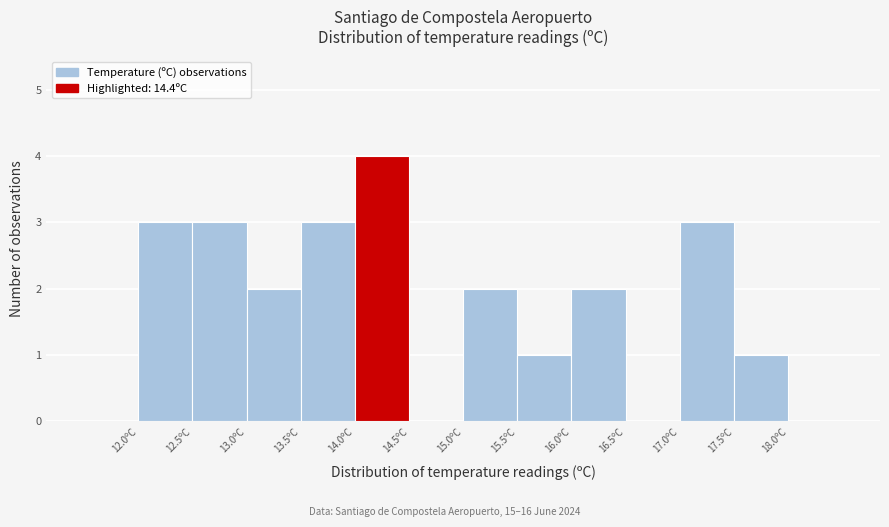

Reading left to right, list every bar in this chart as the range it spans on the x-axis followed by its height. The values are not printed on the chart, so give them approximately, as read against the axis.

11.5 to 12.0: 0
12.0 to 12.5: 3
12.5 to 13.0: 3
13.0 to 13.5: 2
13.5 to 14.0: 3
14.0 to 14.5: 4
14.5 to 15.0: 0
15.0 to 15.5: 2
15.5 to 16.0: 1
16.0 to 16.5: 2
16.5 to 17.0: 0
17.0 to 17.5: 3
17.5 to 18.0: 1
18.0 to 18.5: 0